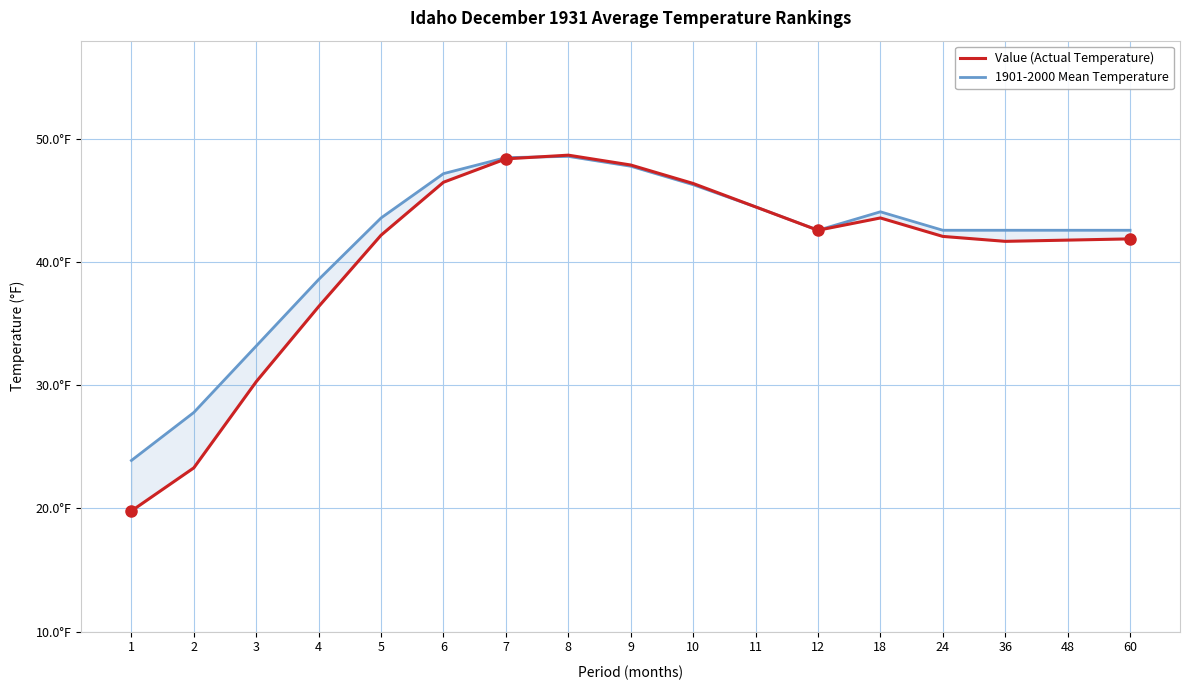

Between which two adjacent categories do Value (Actual Temperature) and 1901-2000 Mean Temperature first intersect?

7 and 8